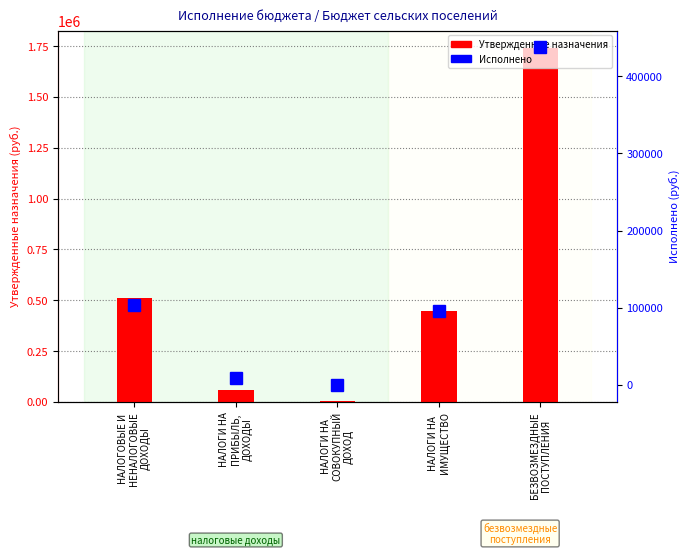

How many data points in Утвержденные назначения are above 448000?

2